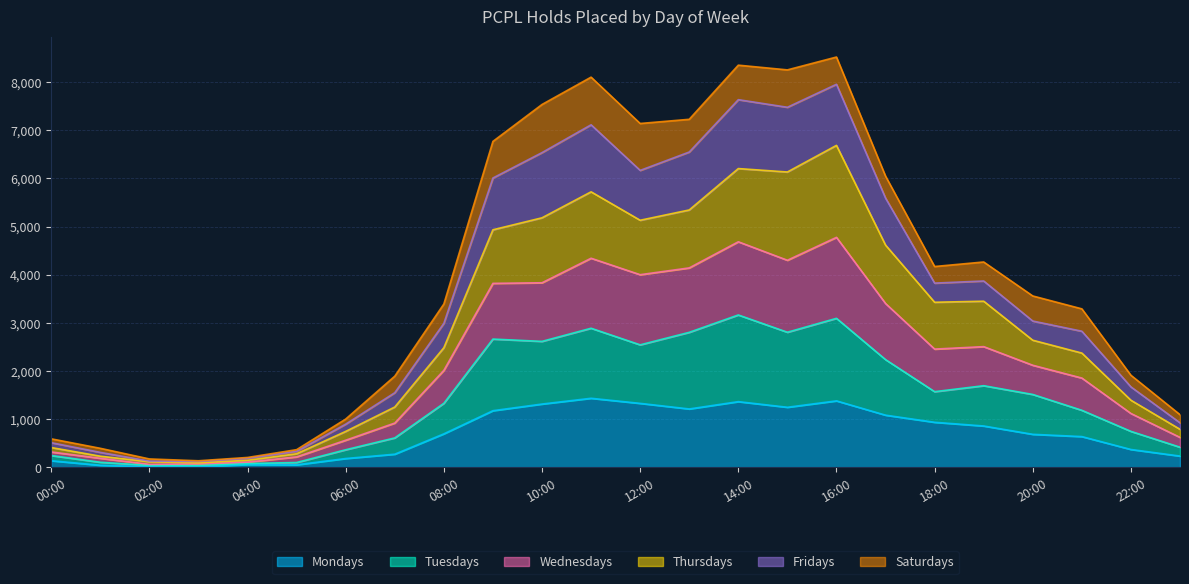

The value of Wednesdays at 23:00 is 548. True or false?

False